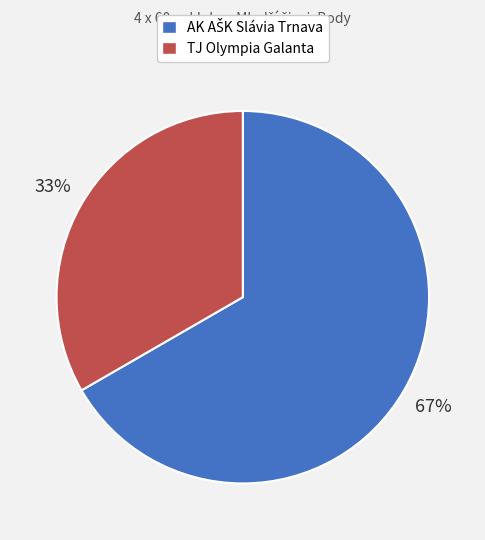

To the nearest percent, what is the average slice percentage?

50%